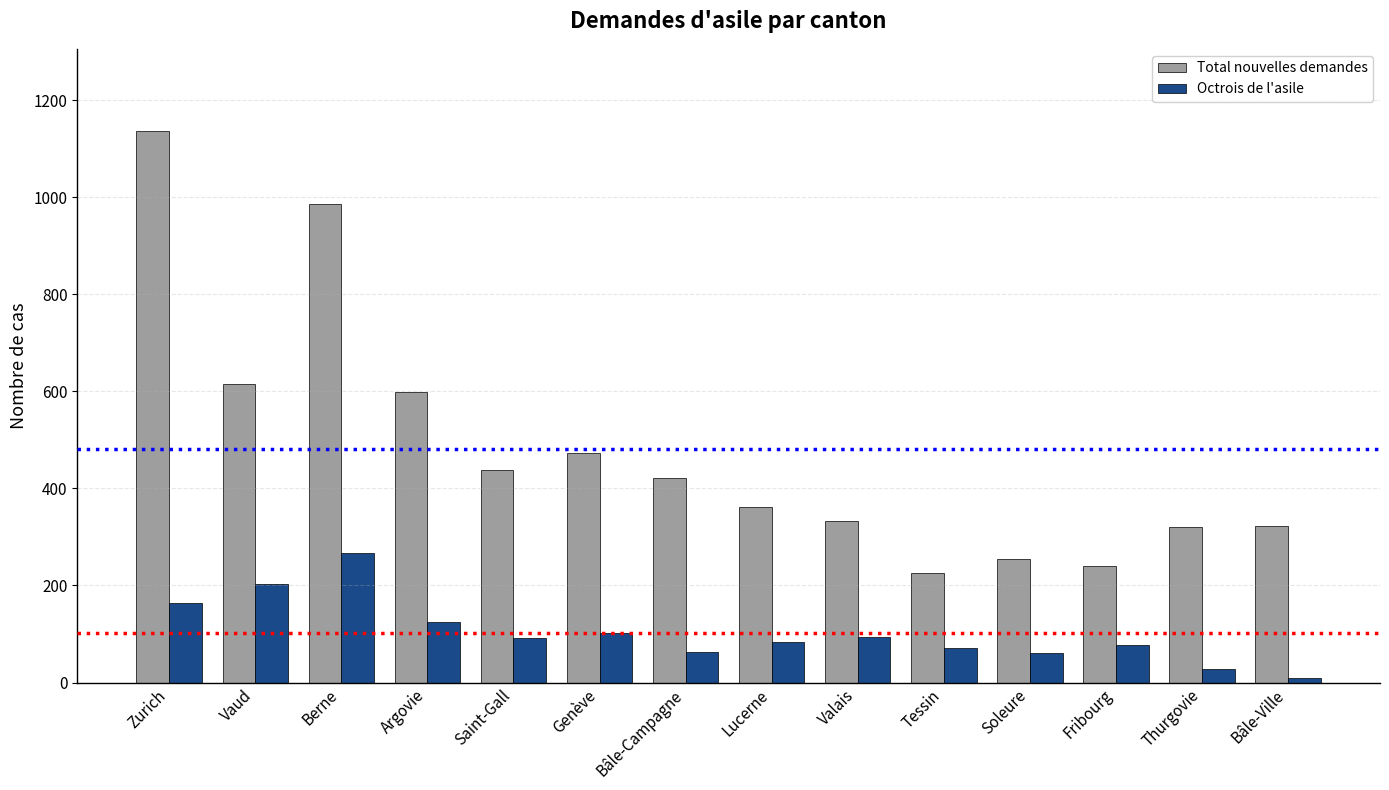

What is the value of the Octrois de l'asile bar at the 9th from the left?

94